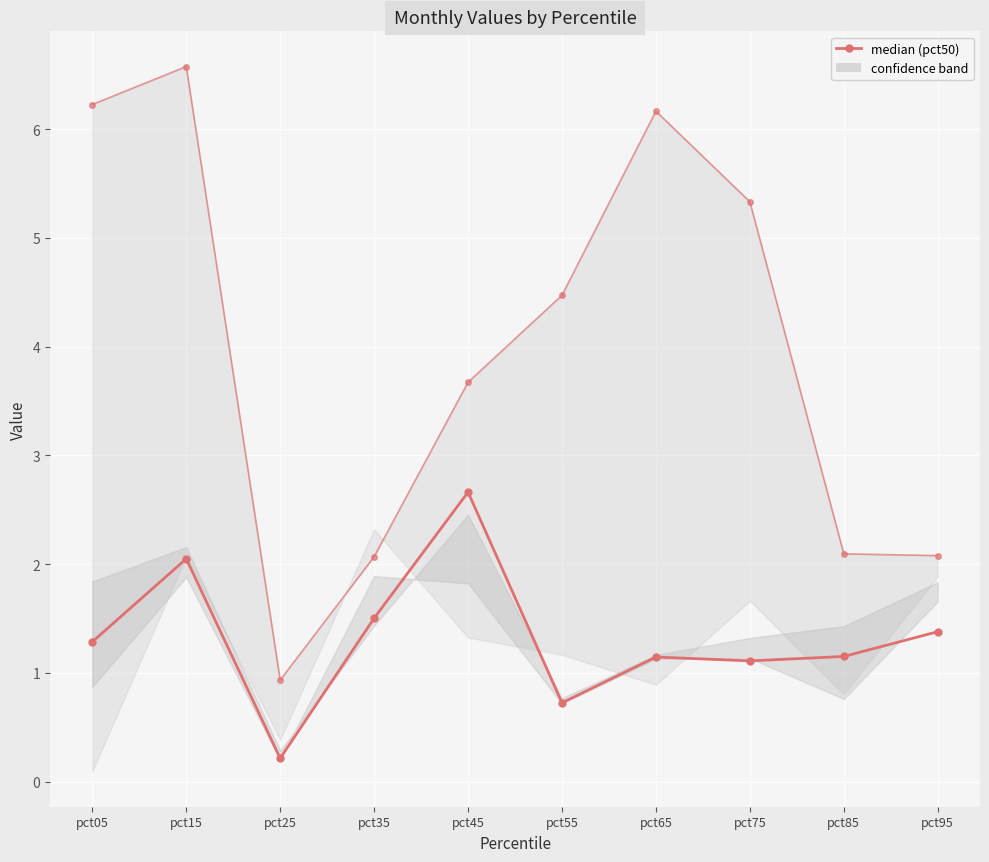

True or false: median (pct50) and pct05 cross at least once.

False